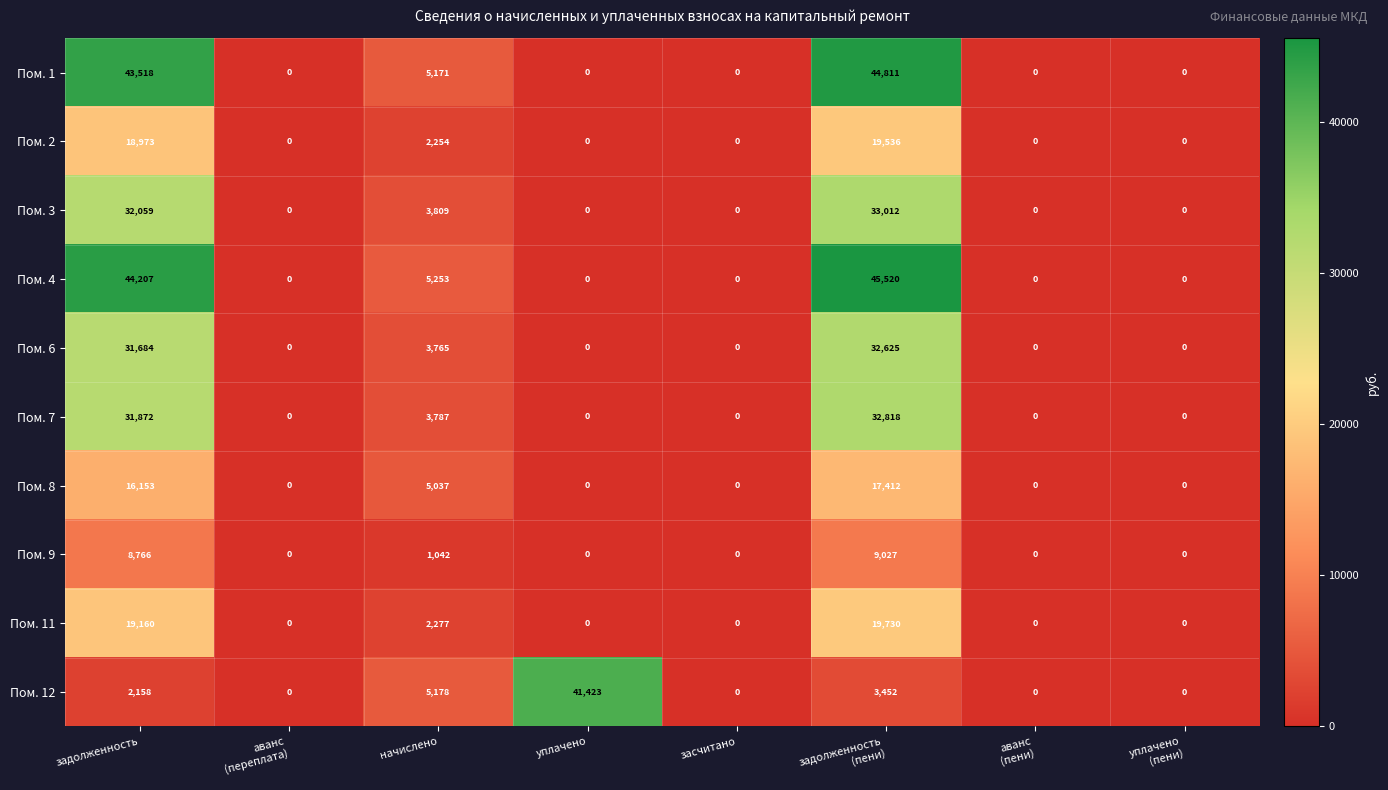

How many values in the Пом. 2 series exceed 0?

3